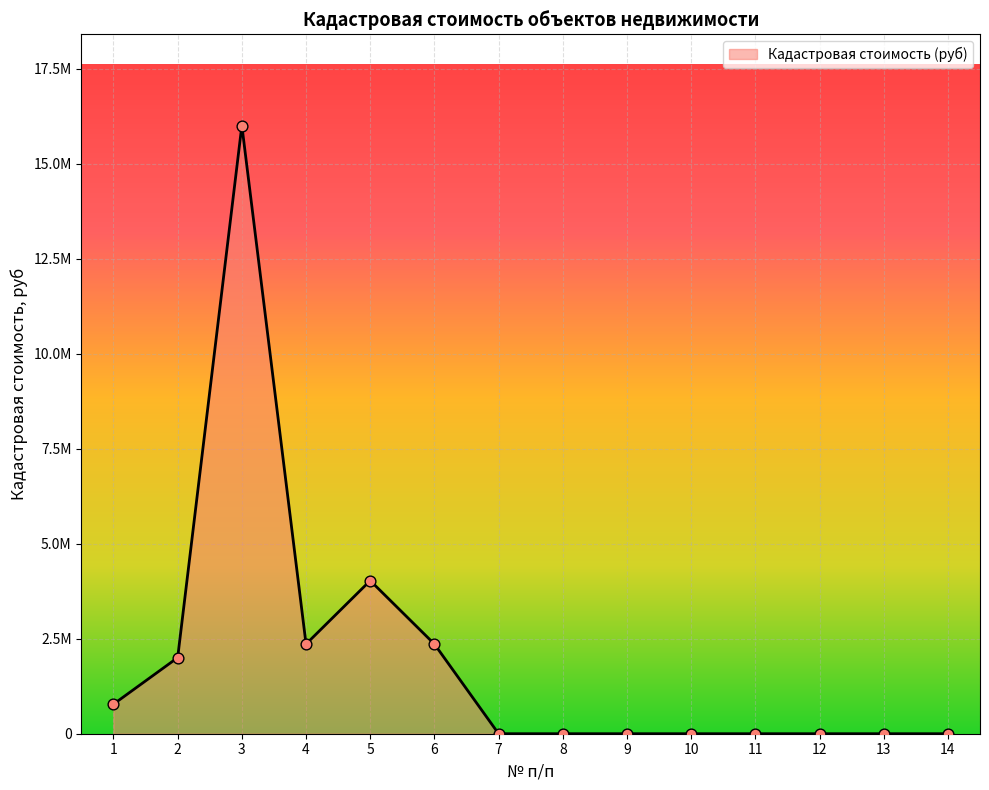

What is the change in value from 2 to 10?

-2002164.5